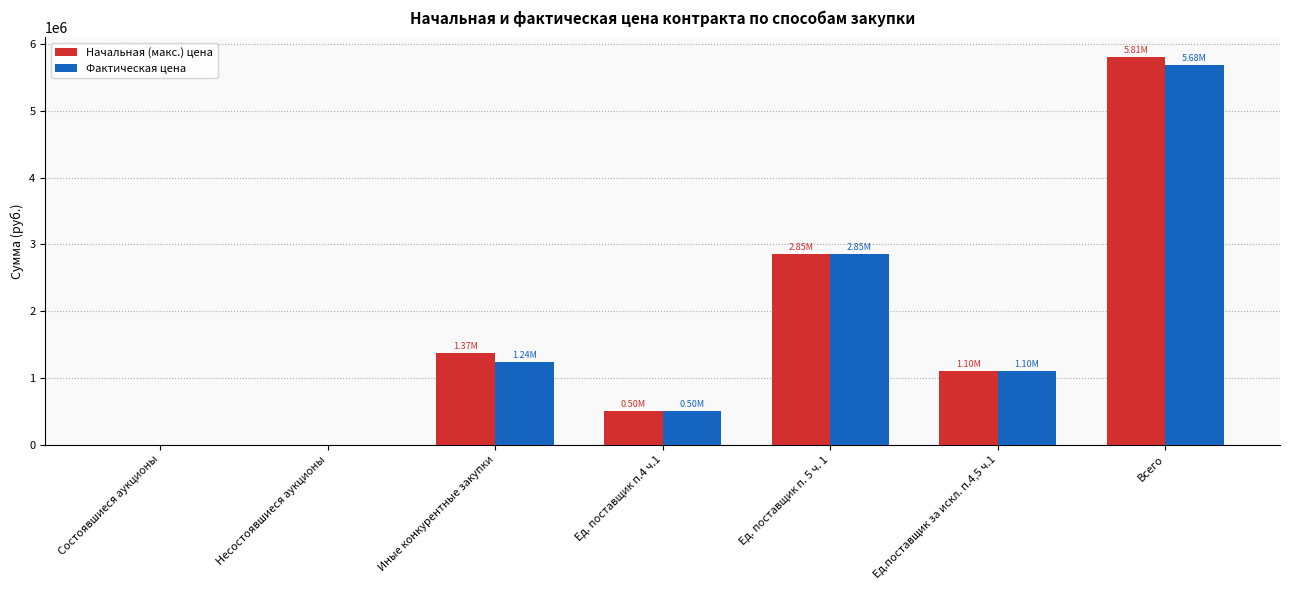

Is the value of Фактическая цена at Ед.поставщик за искл. п.4,5 ч.1 greater than the value of Начальная (макс.) цена at Ед. поставщик п. 5 ч. 1?

No